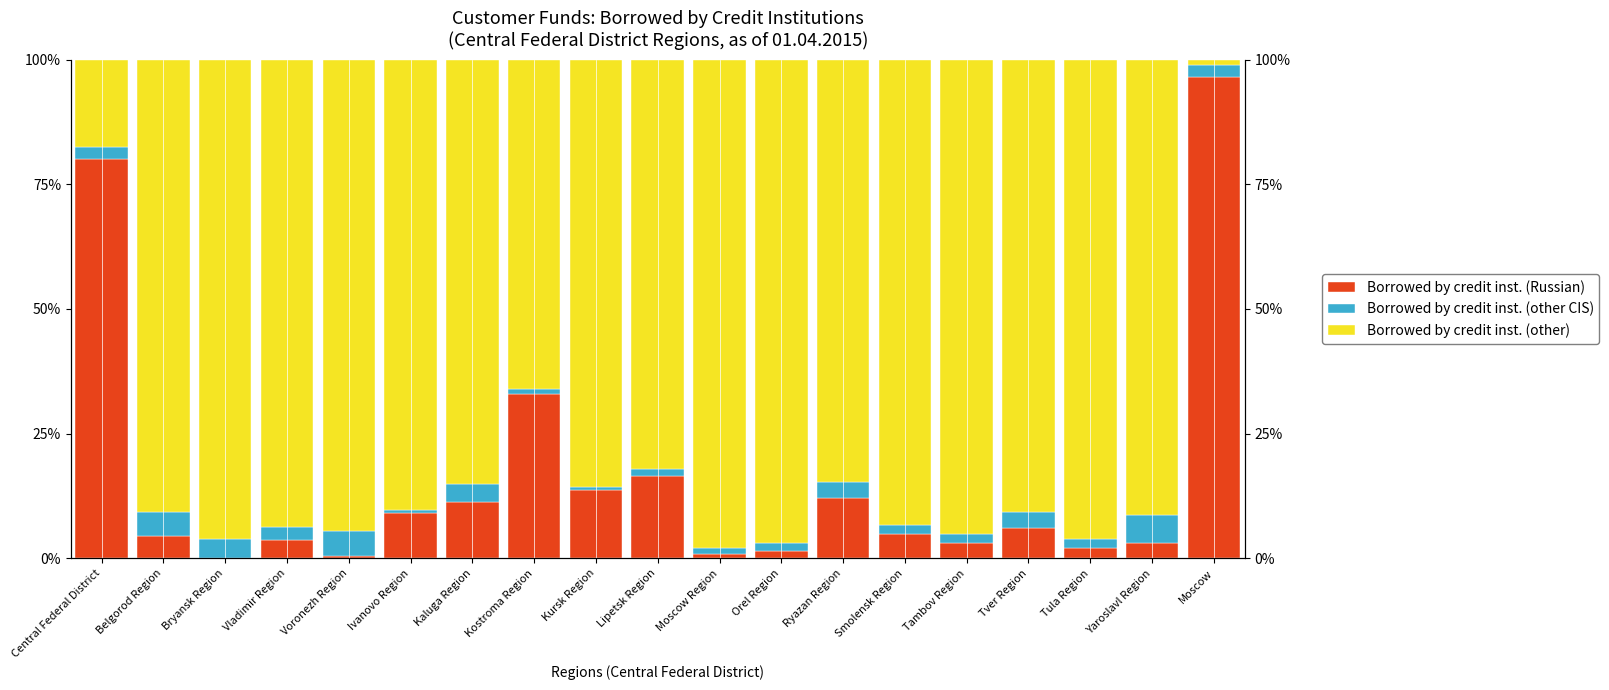

Which series has the largest total across all categories?

Borrowed by credit inst. (other)